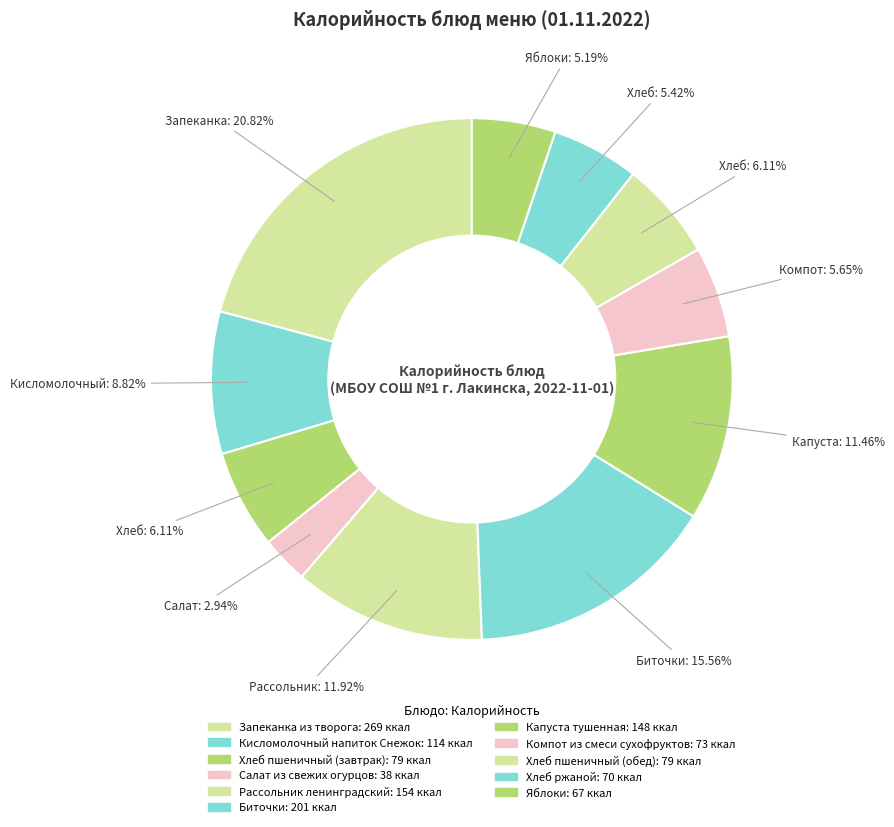

How many slices are in this pie chart?

11